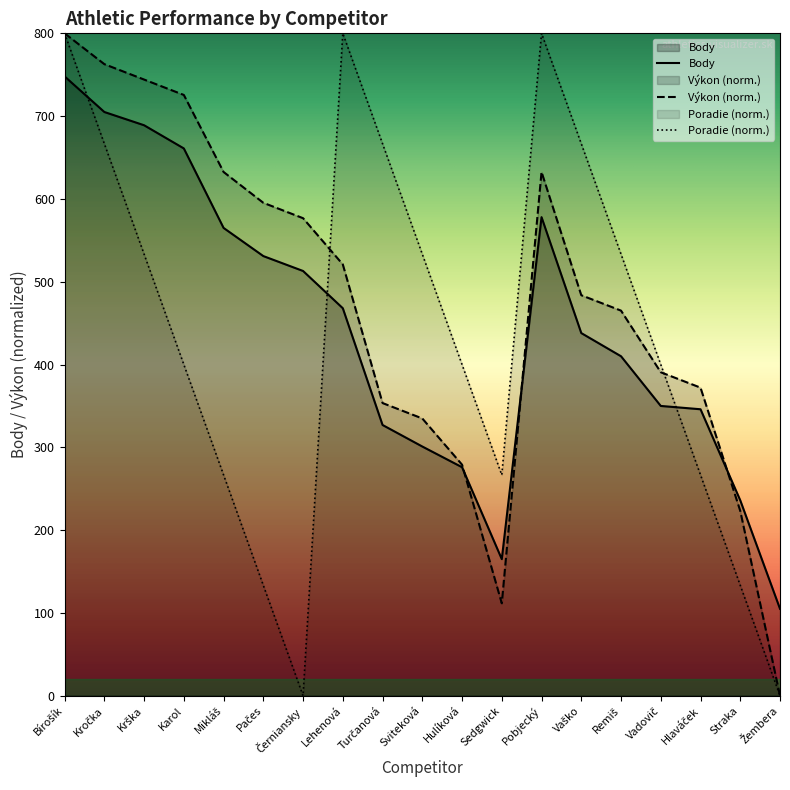

Rank the series at Černiansky from lowest to highest value.

Poradie, Body, Výkon